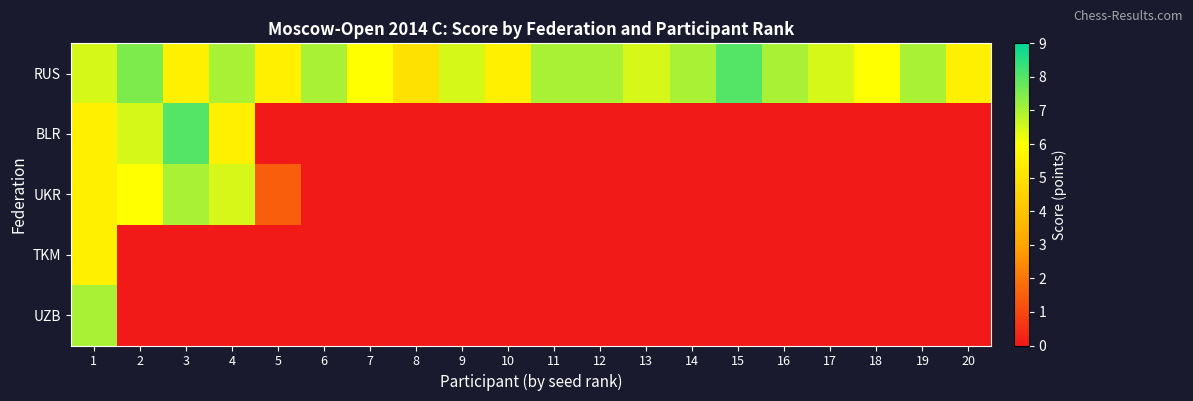

Between 1 and 8, which series saw the biggest shift?

UZB